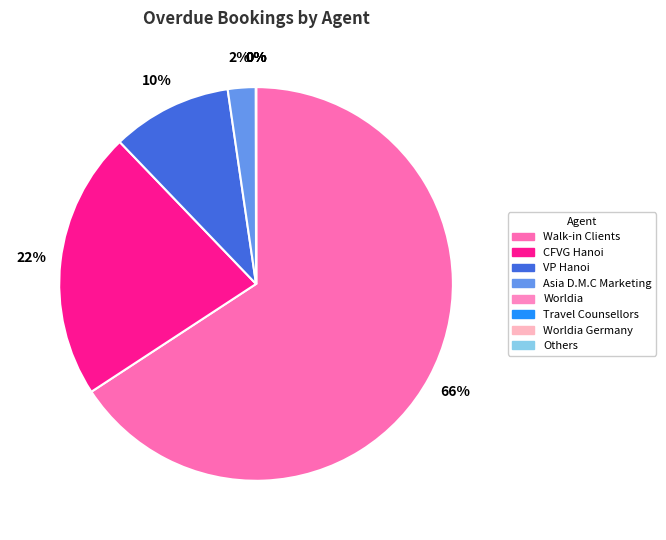

Which slice is the largest?

Walk-in Clients